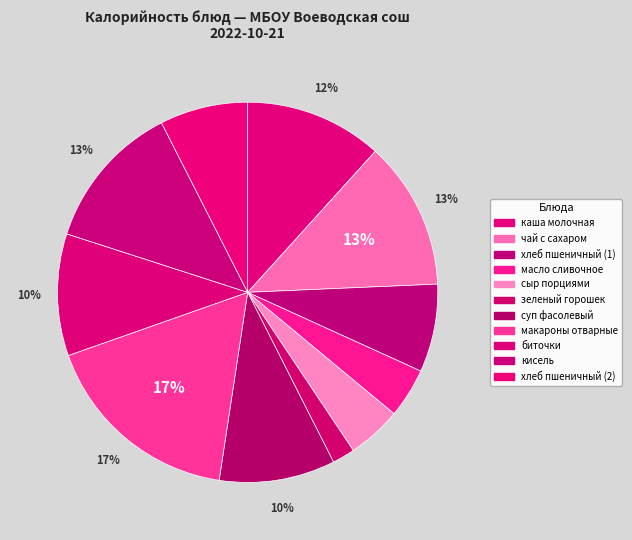

What is the change in value from зеленый горошек to биточки?

+132